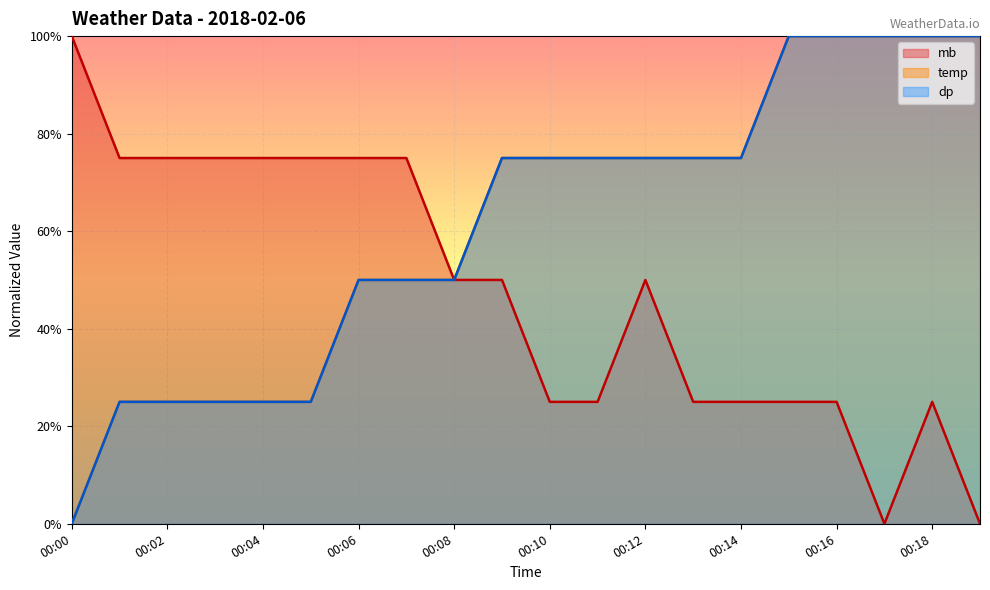

At which category does the chart reach its peak across all series?

00:00